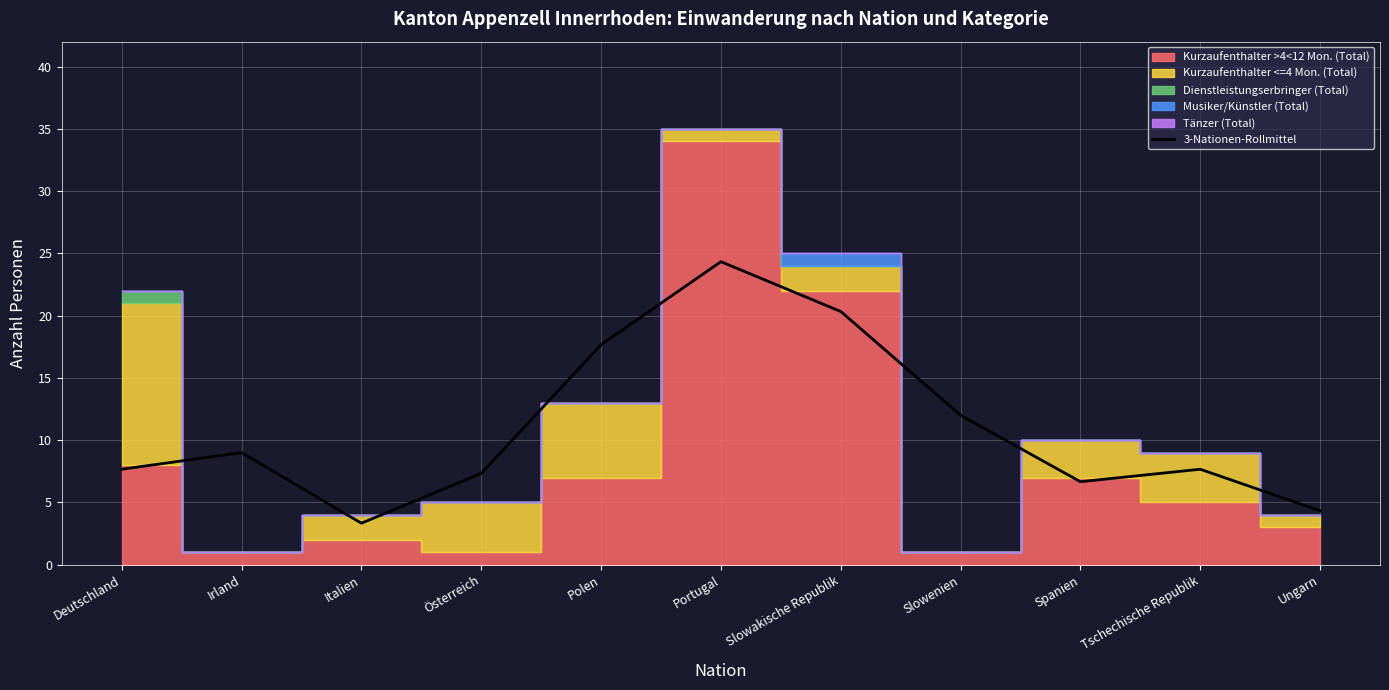

What is the sum of all values?

120.3